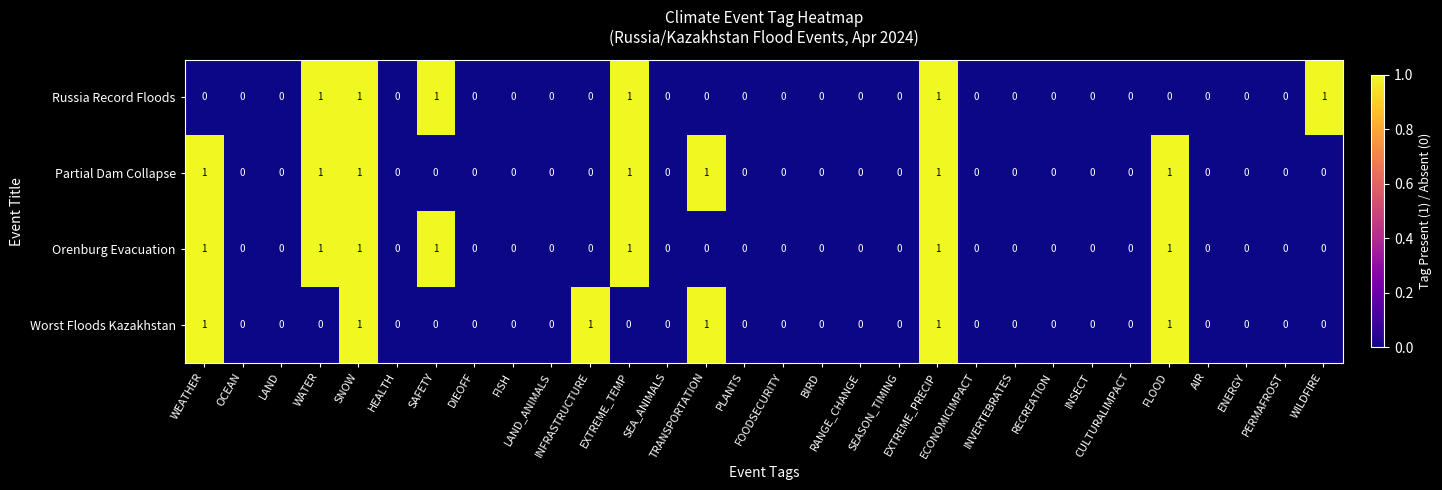

Count the Russia Record Floods values in the range 0 to 1.

30